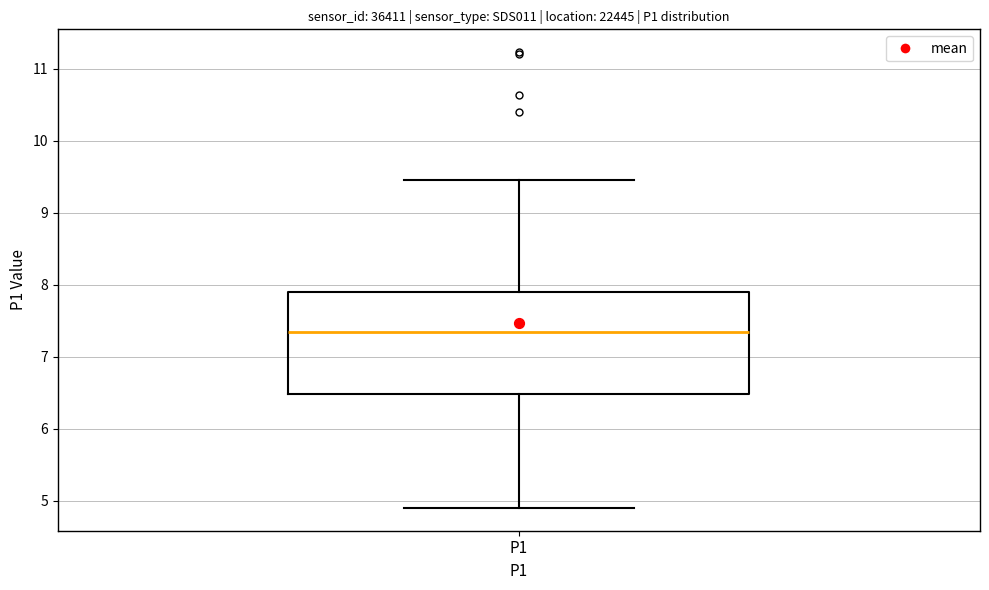

Read this box plot against the y-axis: the position of the median line, the range covered by the box, and the ends of both whiskers. The values are not printed on the chart, so give them approximately, as read against the axis.

median 7.4, box 6.5 to 7.9, whiskers 4.9 to 9.5